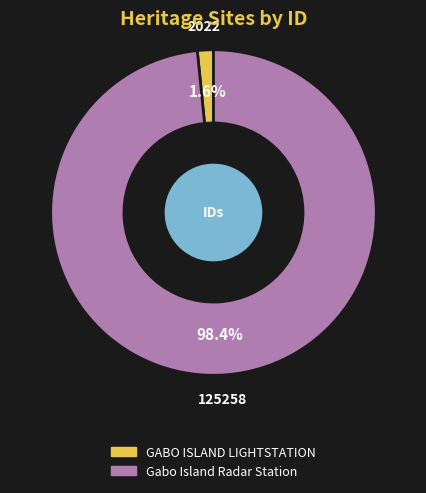

What is the smallest slice in the pie chart?

GABO ISLAND LIGHTSTATION